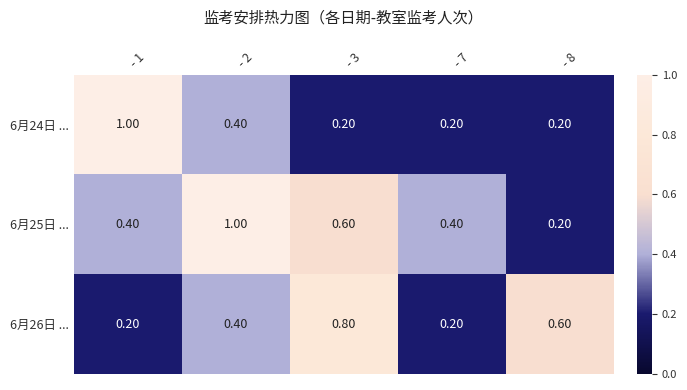

What is the total value across all series at - 2?

1.8